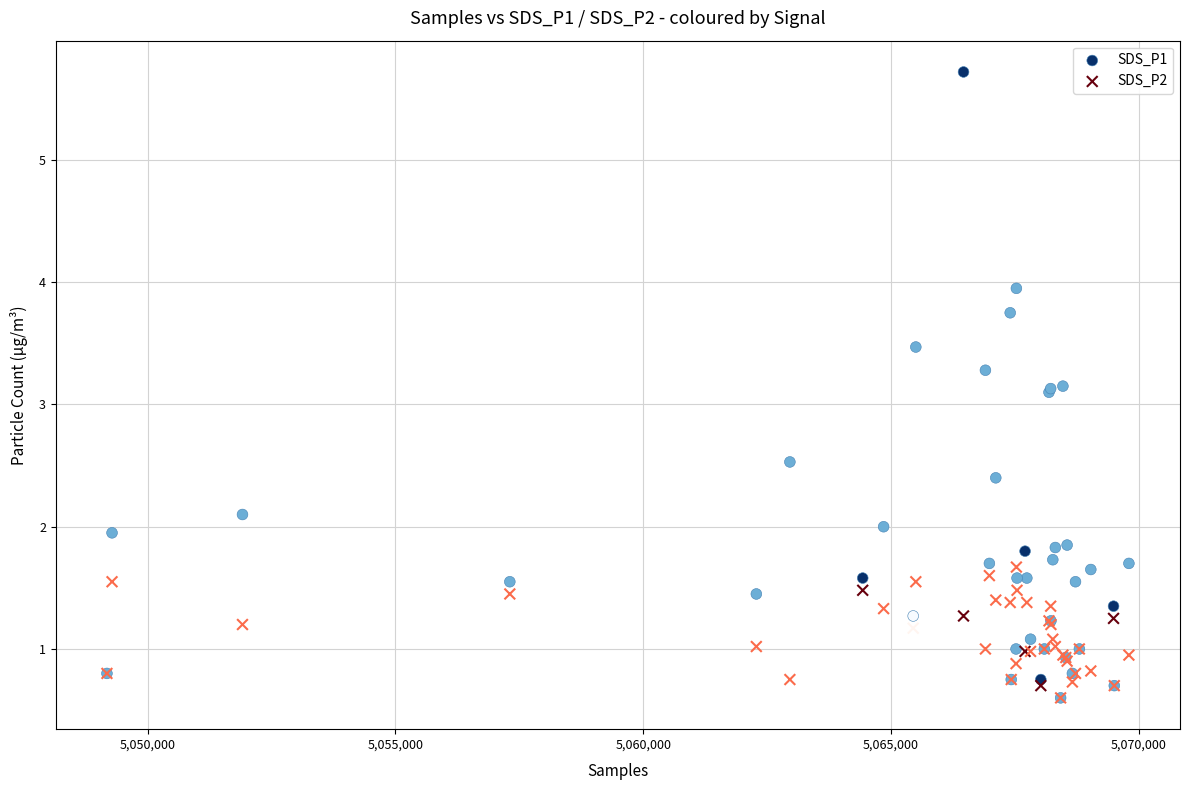

What are all the series names shown in the legend?

SDS_P1, SDS_P2